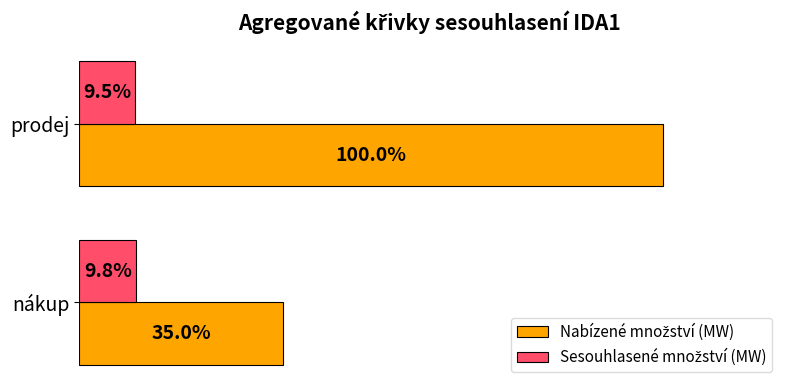

At which category is the sum across all series the highest?

prodej